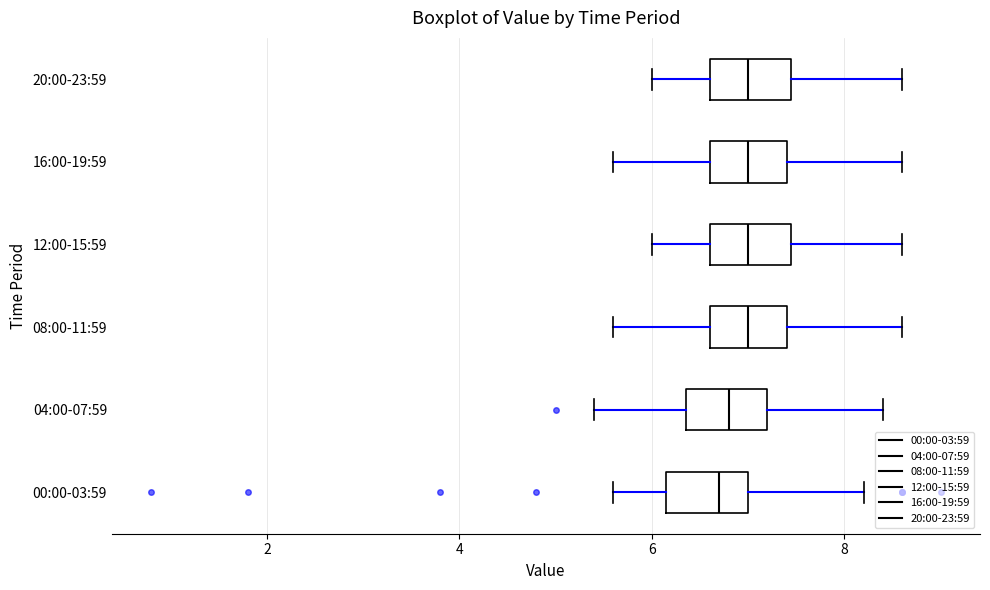

Reading bottom to top, transcribe this box plot: for each box, give where its median line is, the range the box spans, and where its two whiskers end, as read against the x-axis. The values are not printed on the chart, so give them approximately, as read against the axis.

00:00-03:59: median 6.8, box 6.2 to 7.0, whiskers 5.6 to 8.2
04:00-07:59: median 6.8, box 6.4 to 7.2, whiskers 5.4 to 8.4
08:00-11:59: median 7.0, box 6.6 to 7.4, whiskers 5.6 to 8.6
12:00-15:59: median 7.0, box 6.6 to 7.4, whiskers 6.0 to 8.6
16:00-19:59: median 7.0, box 6.6 to 7.4, whiskers 5.6 to 8.6
20:00-23:59: median 7.0, box 6.6 to 7.4, whiskers 6.0 to 8.6